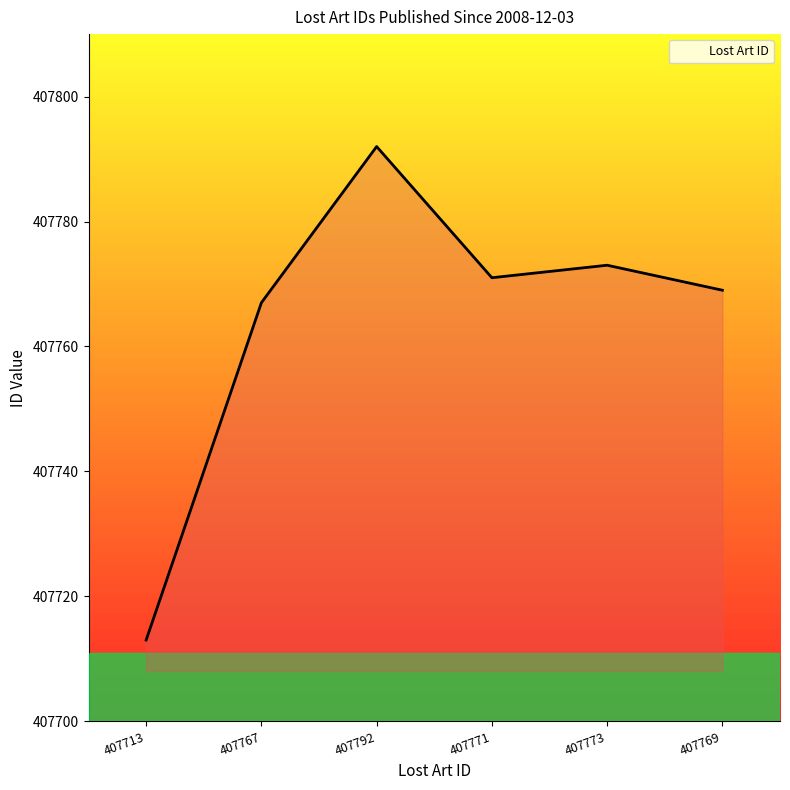

What is the average value?

407764